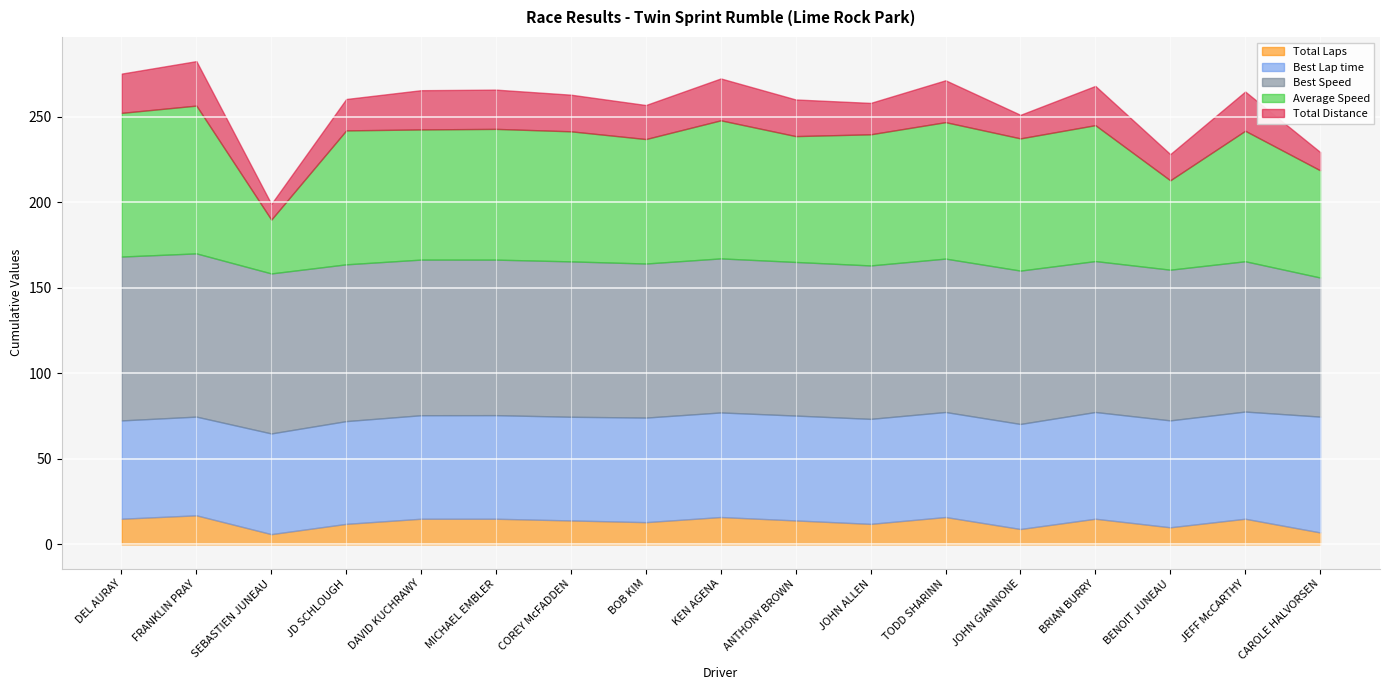

True or false: Best Lap time has a value of 32.2 at TODD SHARINN.

False